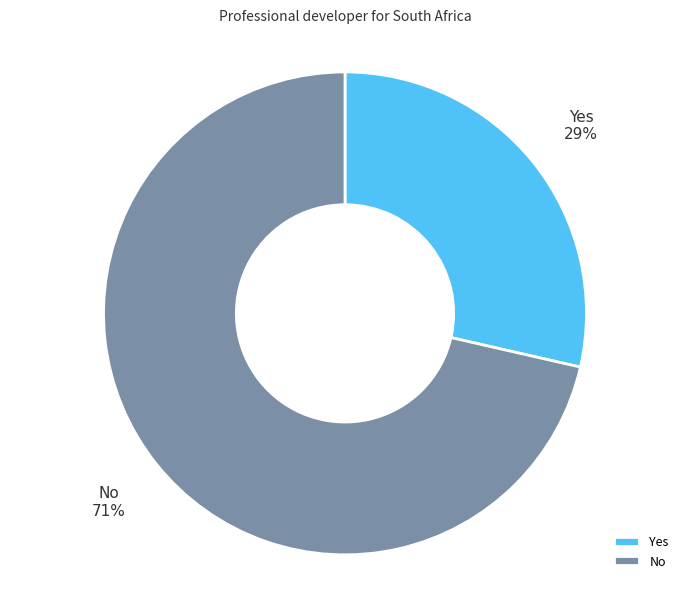

Is it true that Yes is 29% of the pie?

True